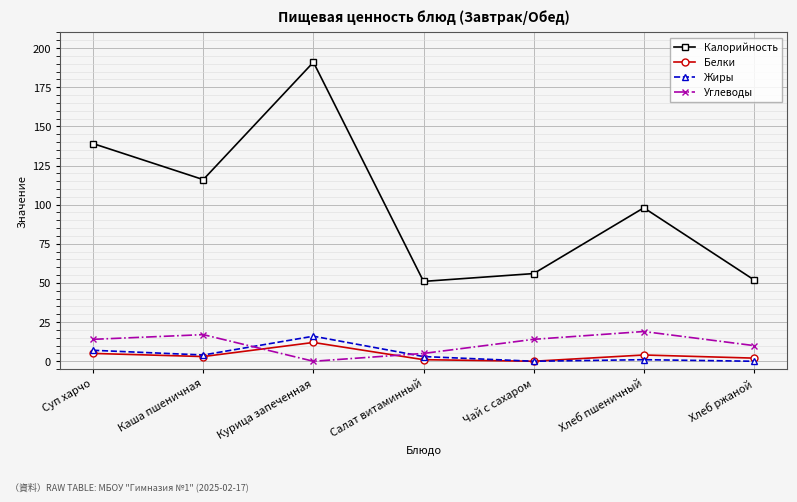

What is the difference between the maximum and minimum values in the Калорийность series?

140